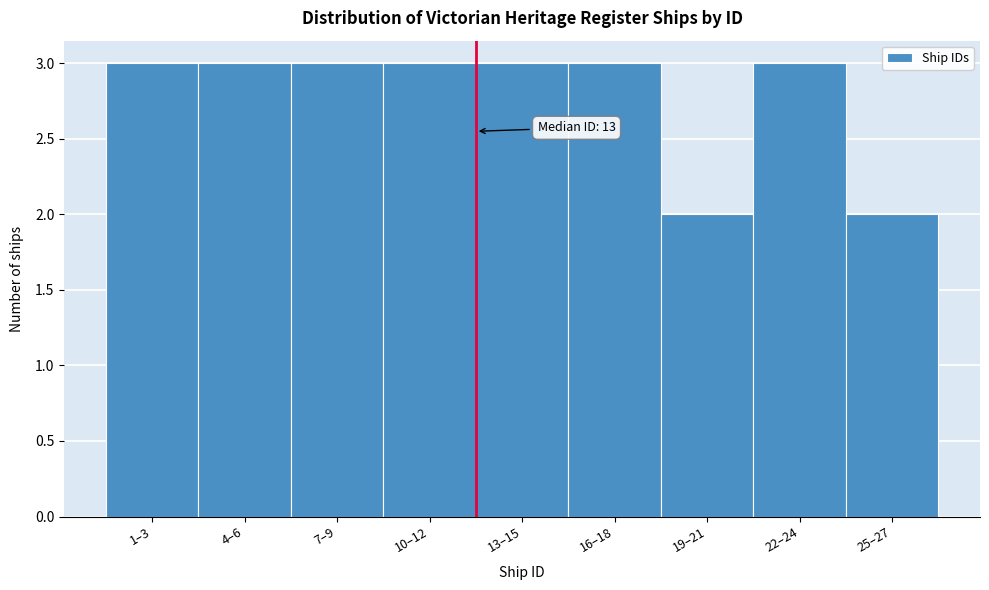

Reading left to right, list all the values displayed in this chart.

1–3=3	4–6=3	7–9=3	10–12=3	13–15=3	16–18=3	19–21=2	22–24=3	25–27=2